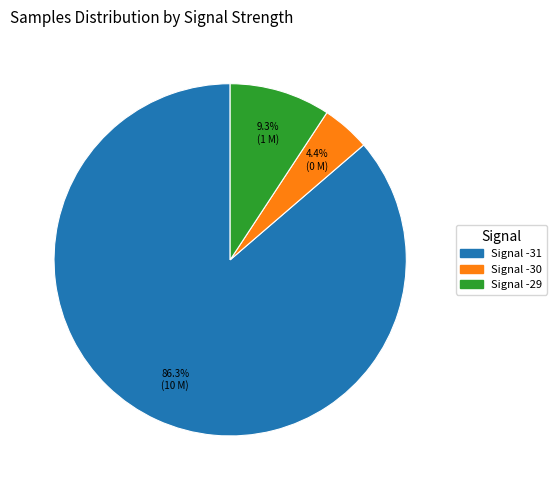

Is there a majority slice in this chart?

Yes